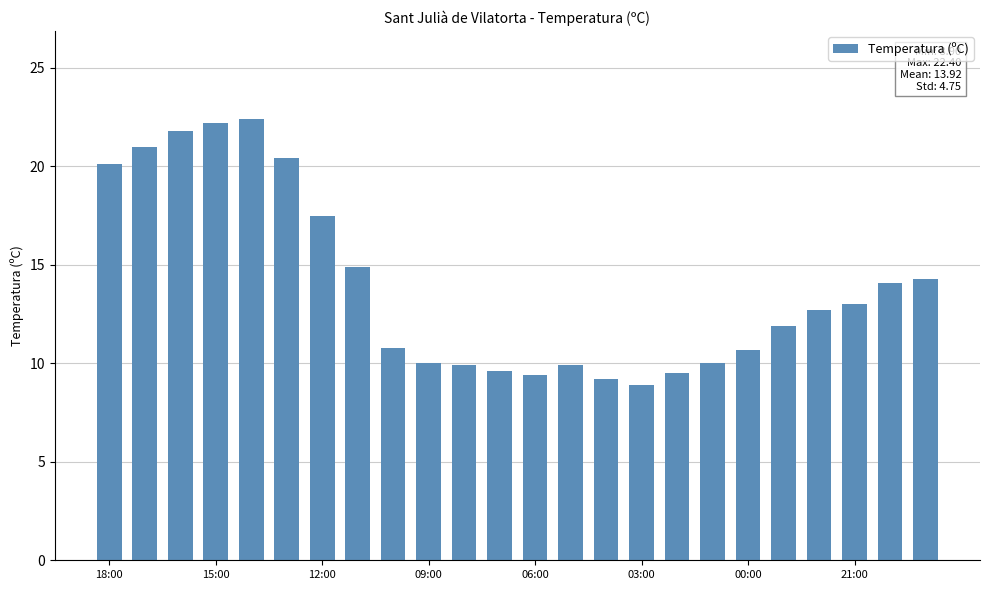

What is the value of the 9th bar from the left?

10.8